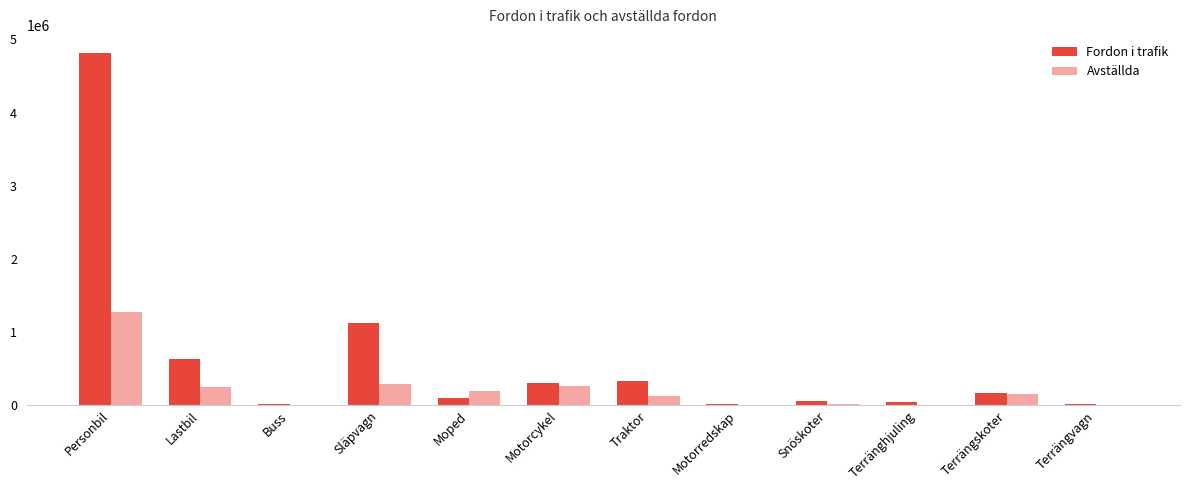

Is the value of Avställda at Motorcykel greater than the value of Fordon i trafik at Motorredskap?

Yes